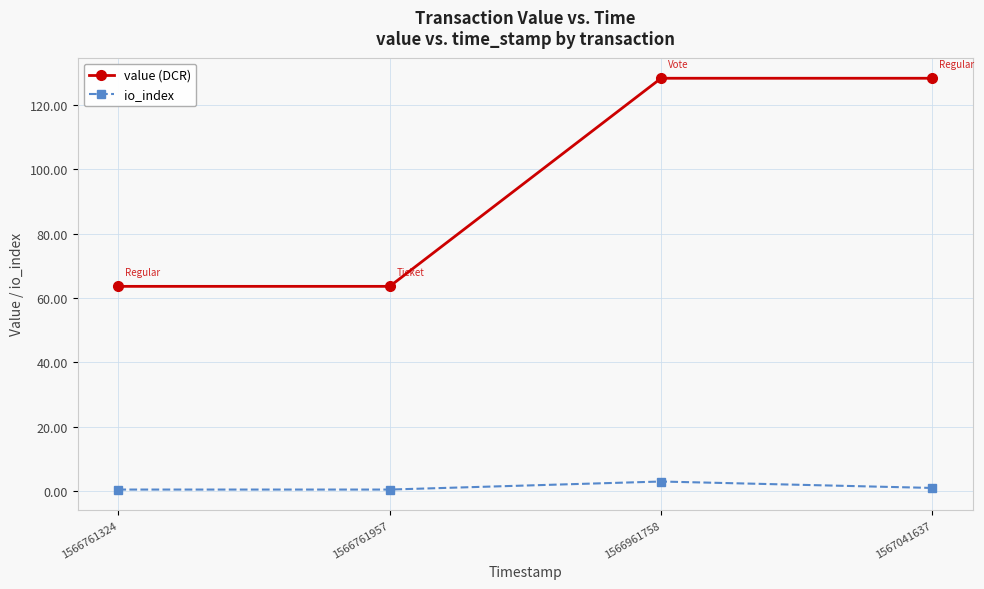

List the series in order of their overall mean, lowest first.

io_index, value (DCR)